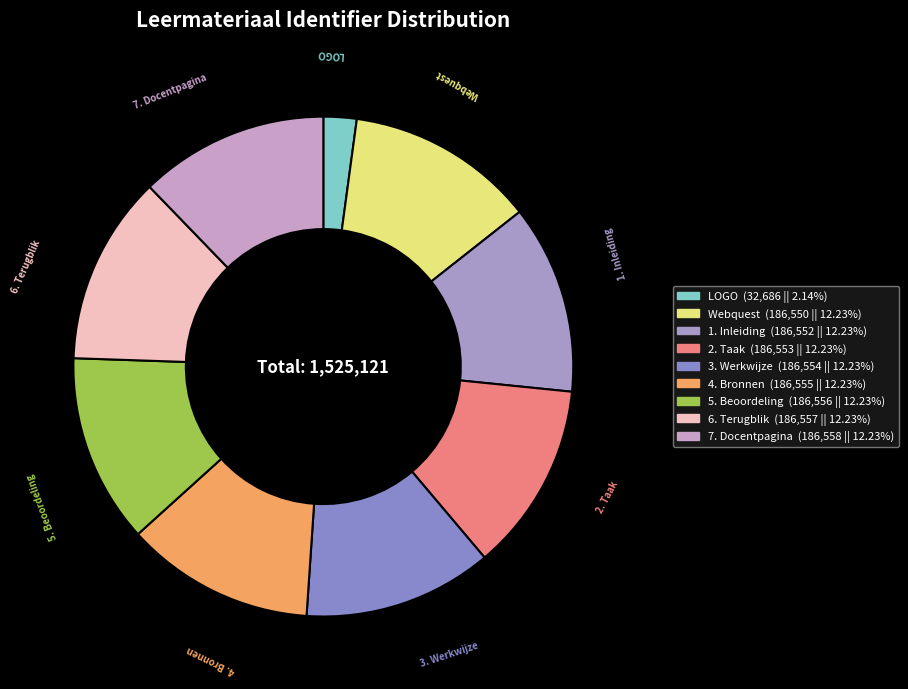

Do Webquest and 1. Inleiding together represent more than half of the pie?

No